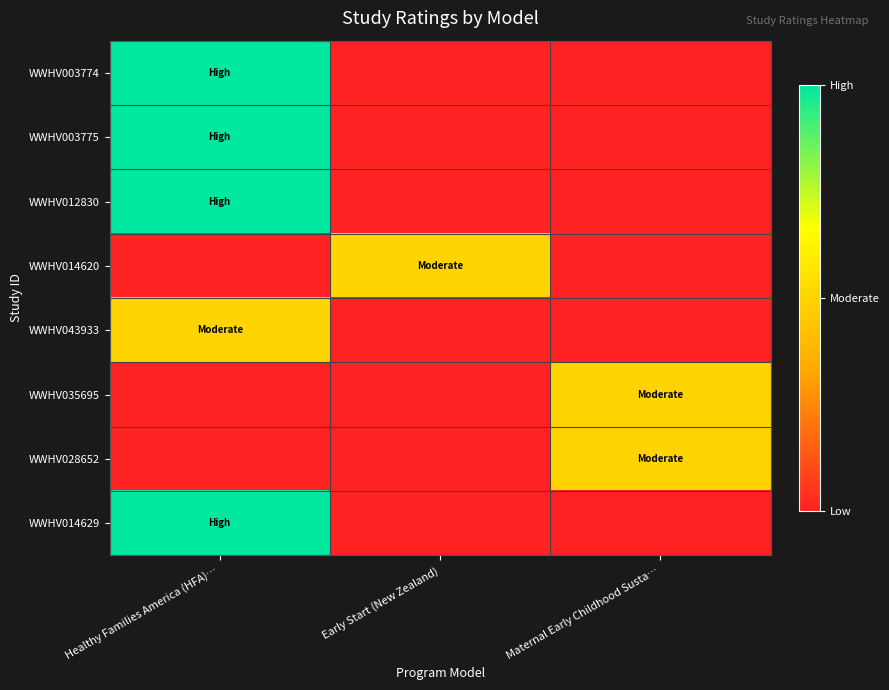

Which has a higher value, Early Start (New Zealand) or Healthy Families America (HFA)…?

Healthy Families America (HFA)…